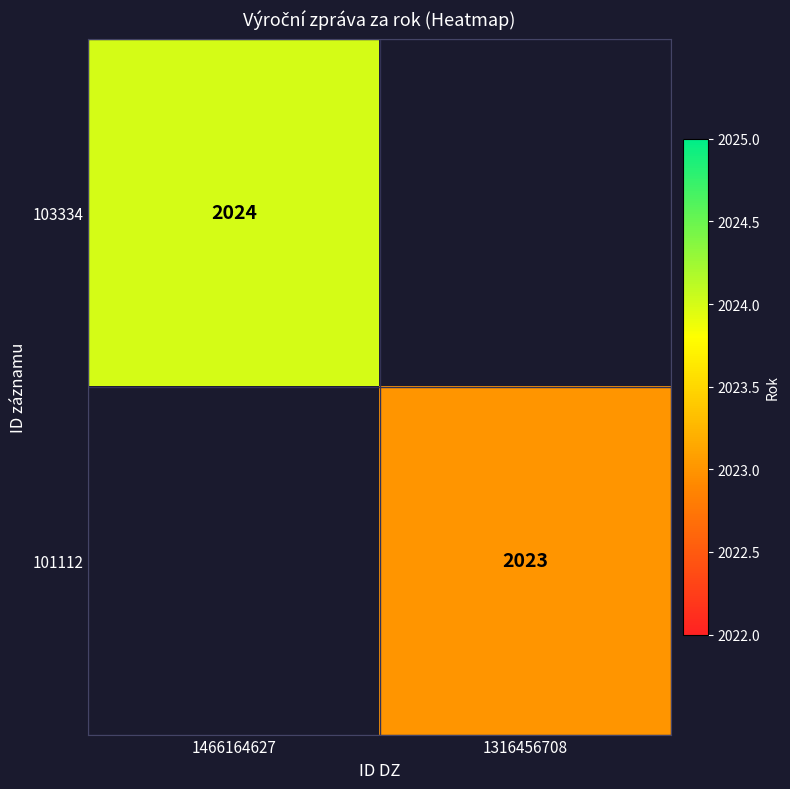

Is it true that 103334 equals 3528 at 1466164627?

False